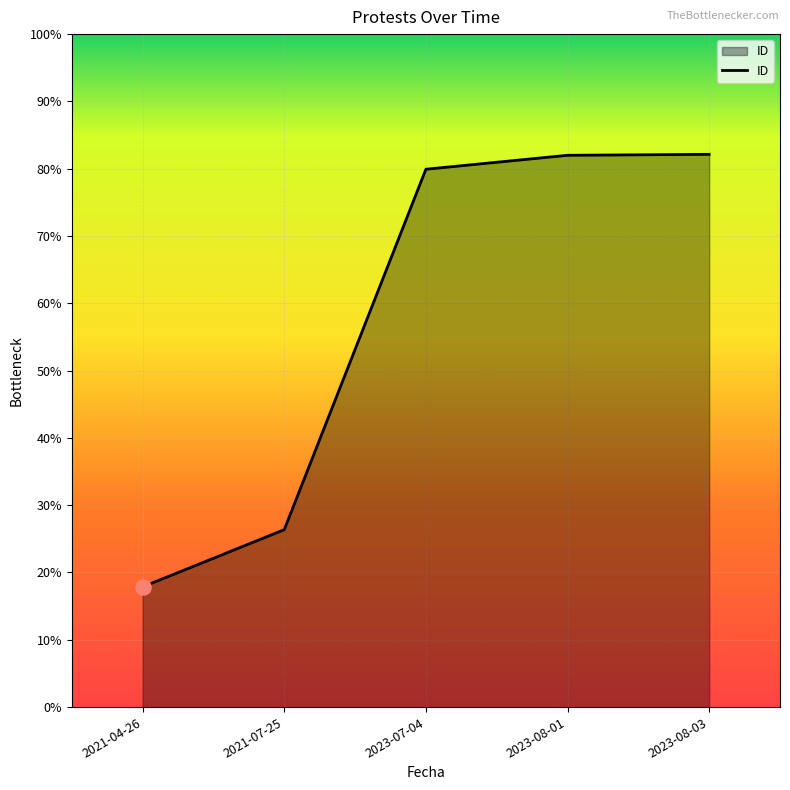

What is the ratio of the value at 2021-04-26 to the value at 2023-08-01?

0.8